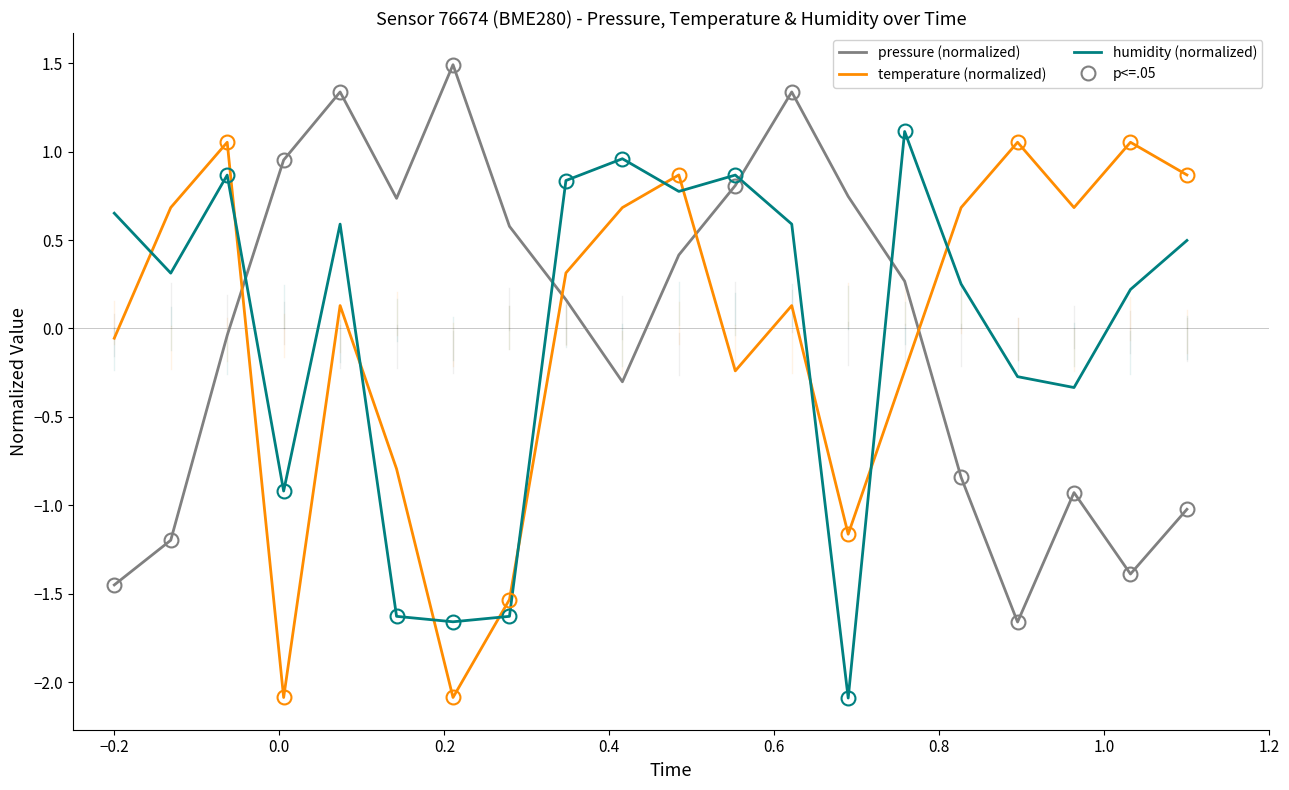

What is the lowest value of the humidity (normalized) series?

-2.1